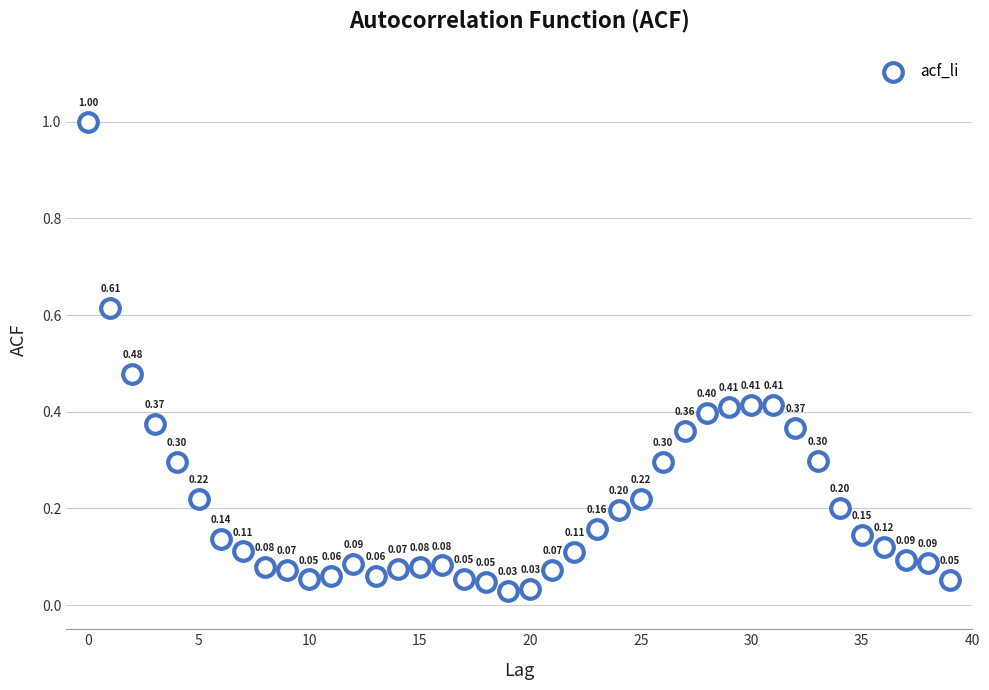

What is the range of Y values (max minus min)?

1.0